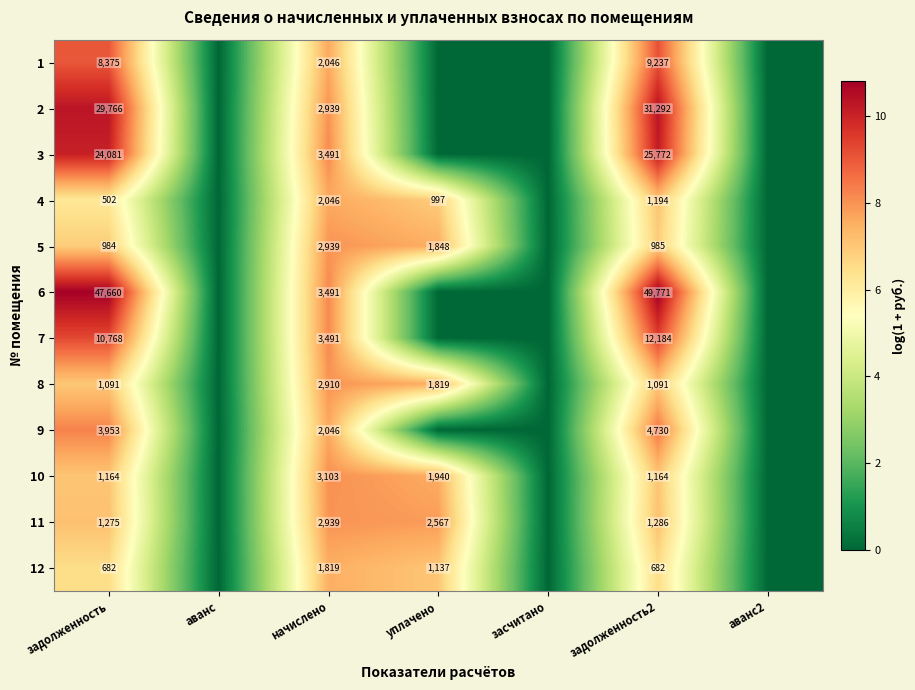

What is the maximum value shown in the chart?

10.8